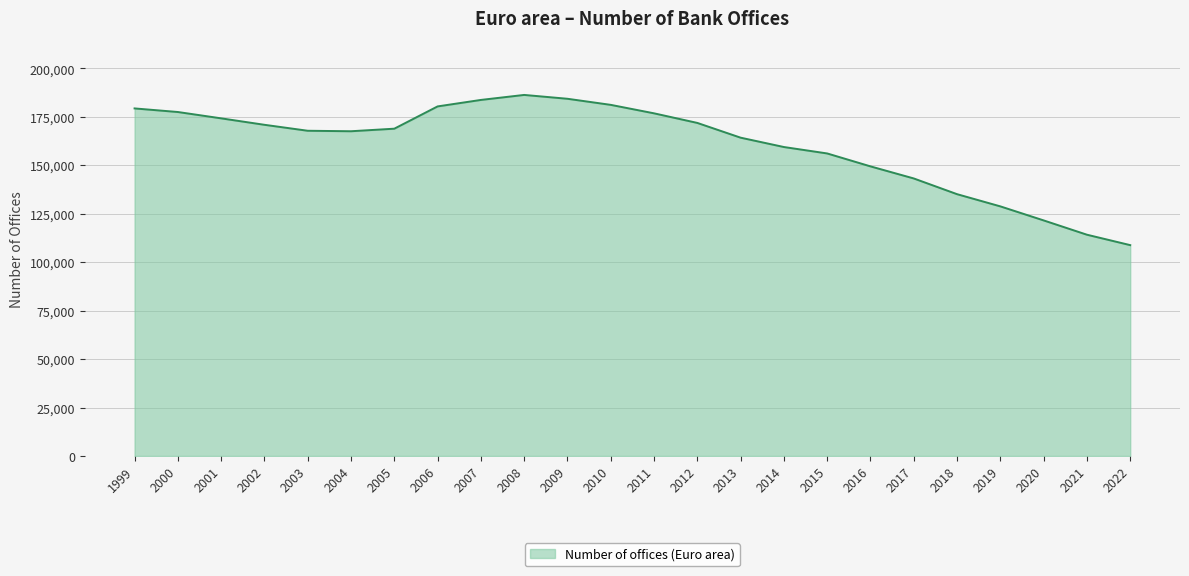

What is the average value?

160442